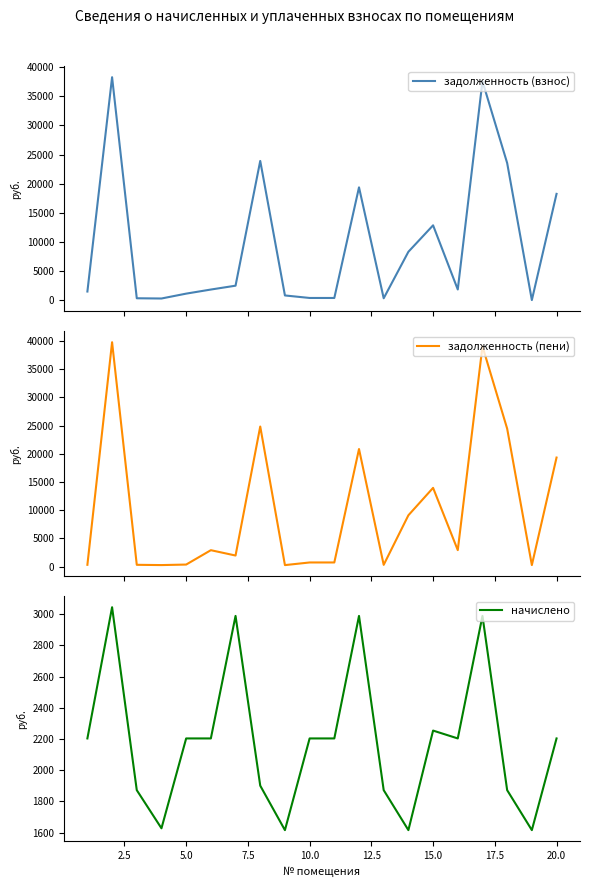

The value of начислено at 15.0 is 2253.8. True or false?

True